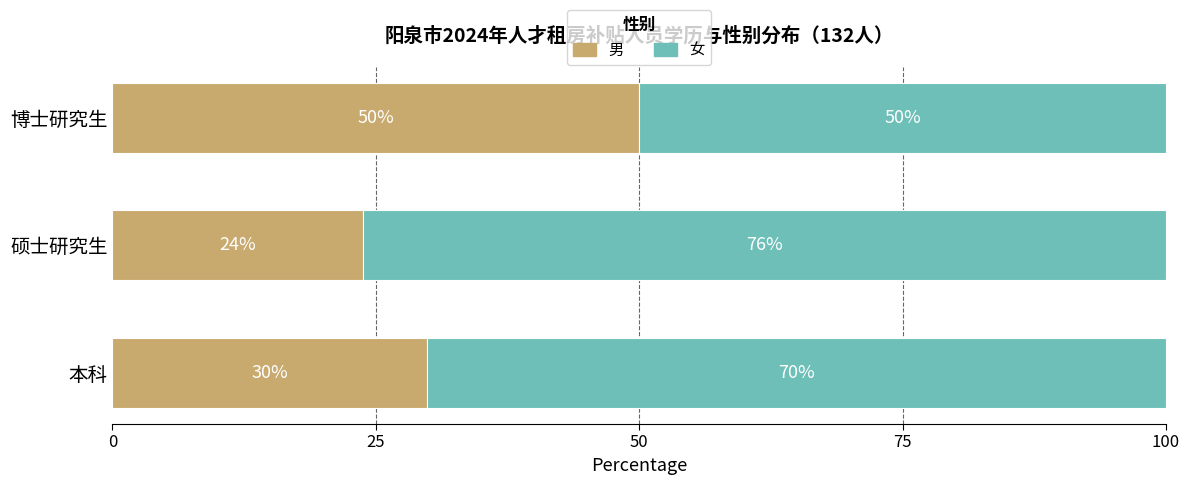

How many series are shown in this chart?

2